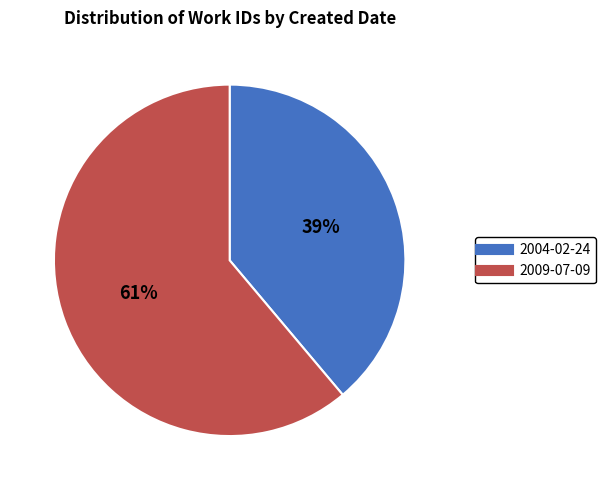

Count the number of slices in the pie.

2